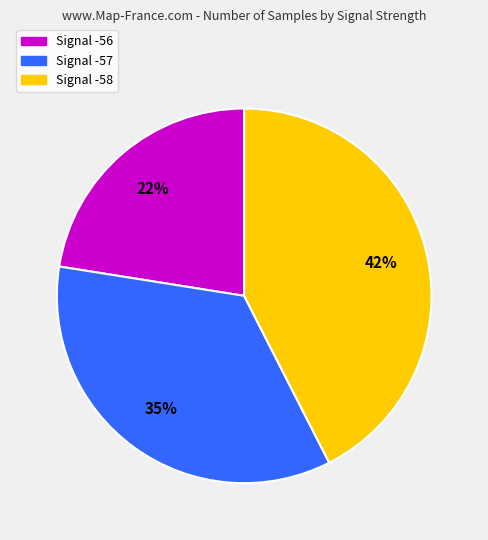

Is there a majority slice in this chart?

No